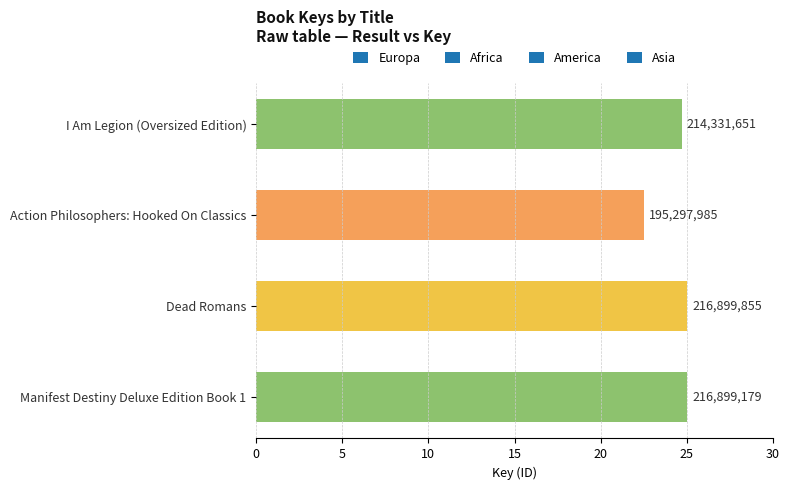

What is the smallest value displayed?

22.5